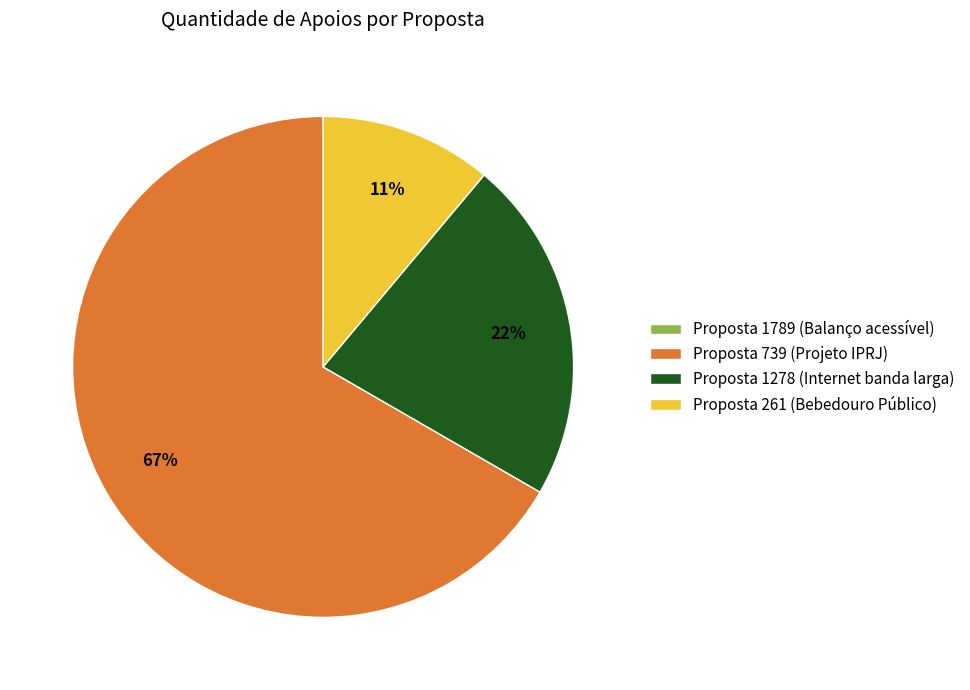

Which category has the biggest portion of the pie?

Proposta 739 (Projeto IPRJ)